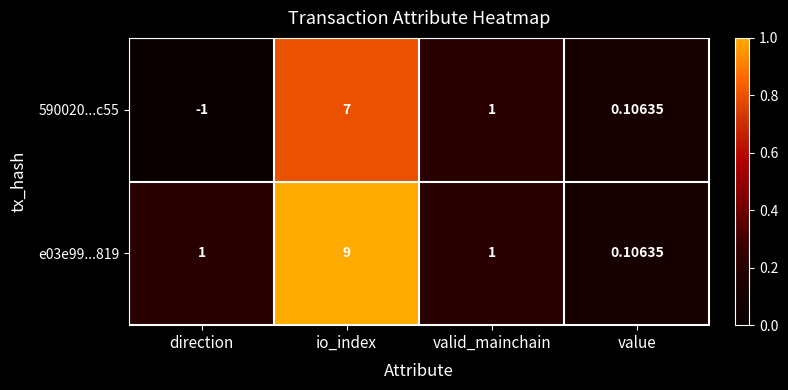

At which category does the chart reach its minimum across all series?

direction